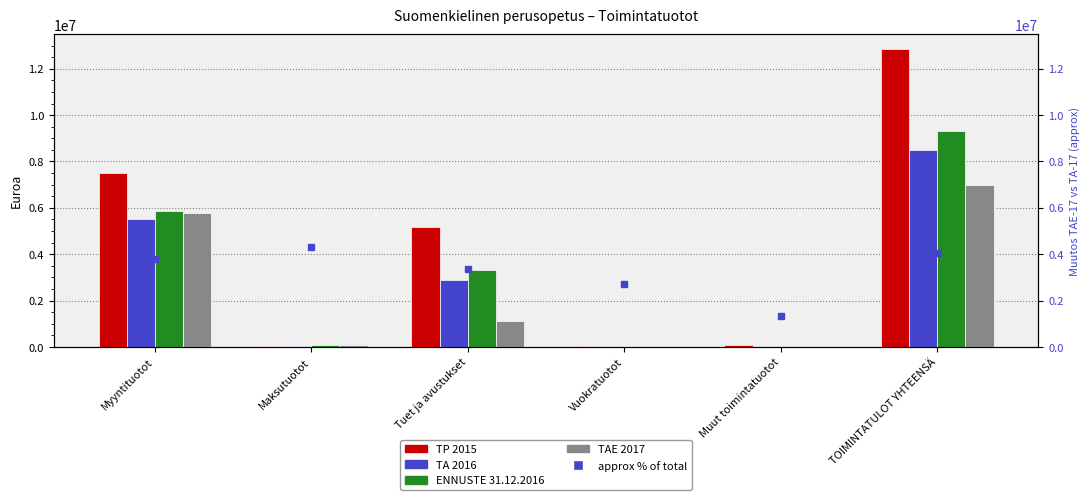

Between Maksutuotot and TOIMINTATULOT YHTEENSÄ, which series saw the biggest shift?

TP 2015